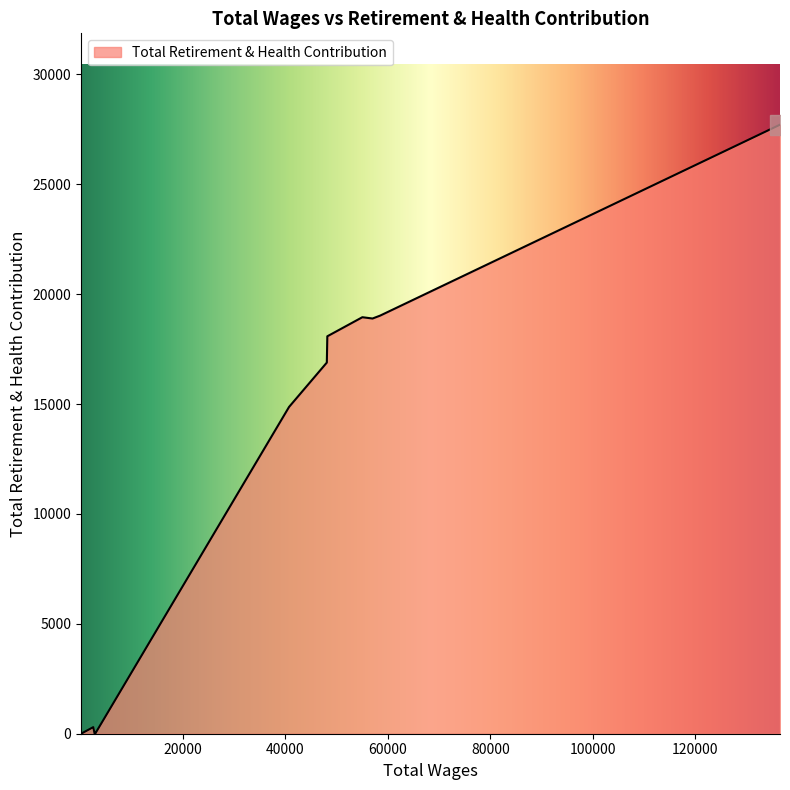

What is the difference between the maximum and minimum values?

27708